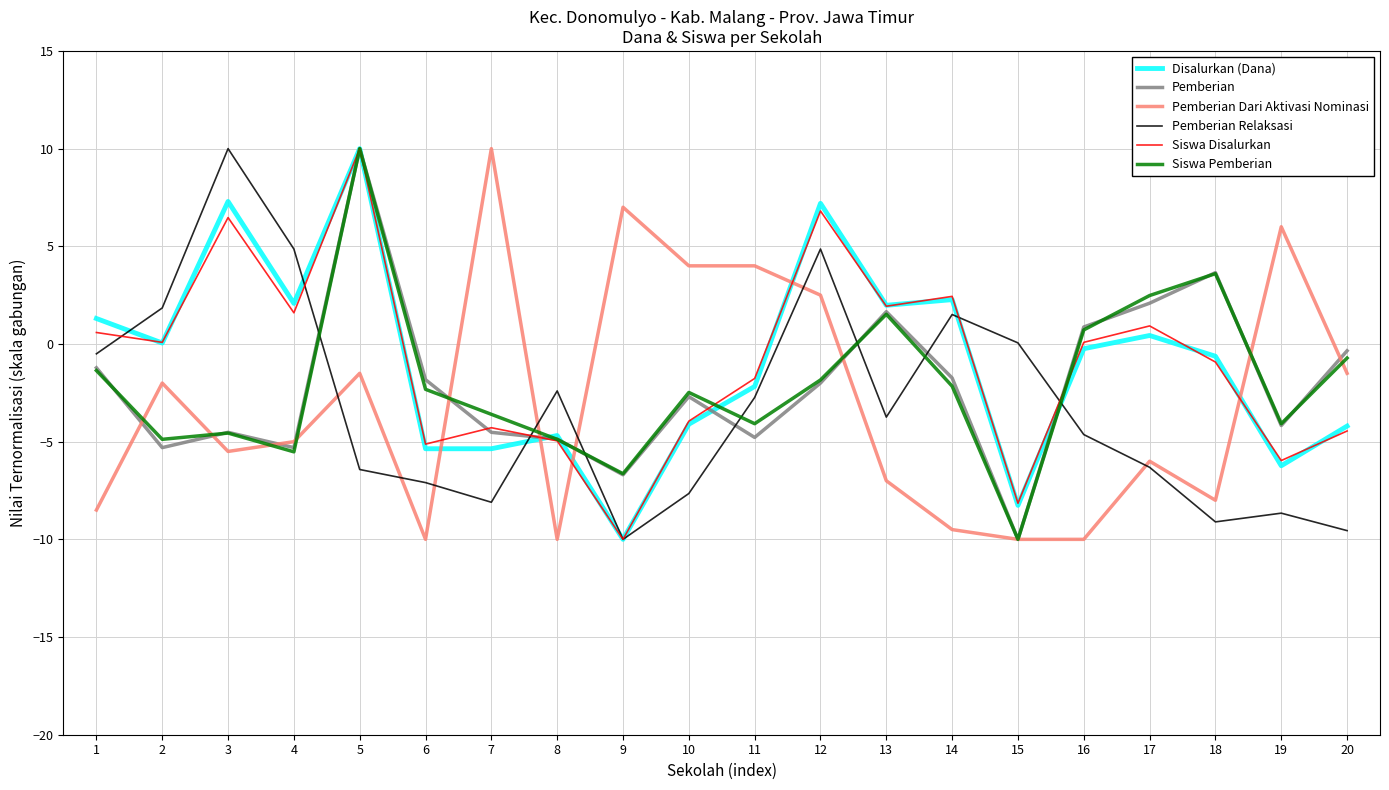

True or false: Pemberian Relaksasi and Siswa Pemberian cross at least once.

True